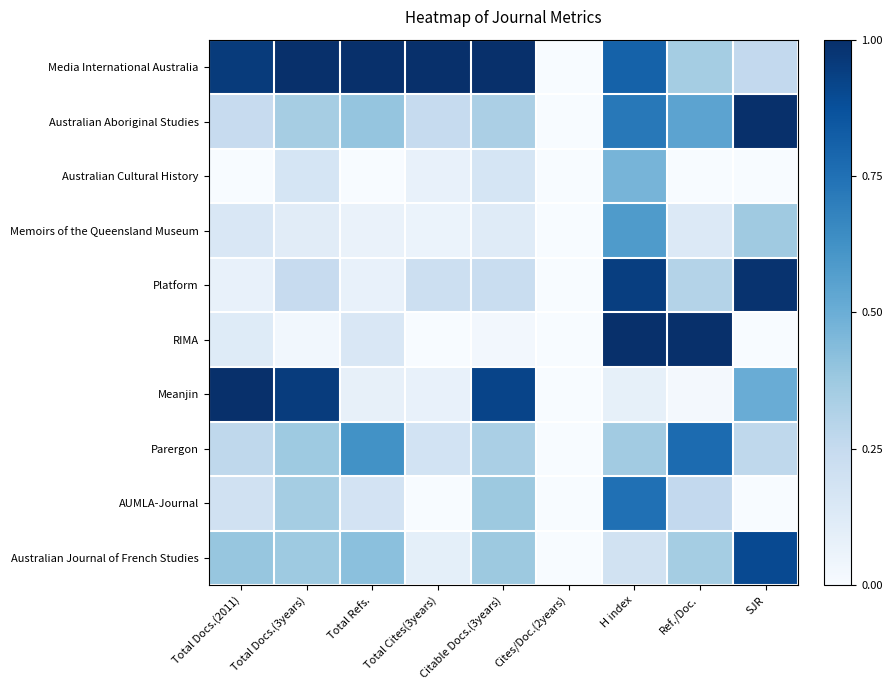

Count the number of data series in this chart.

10